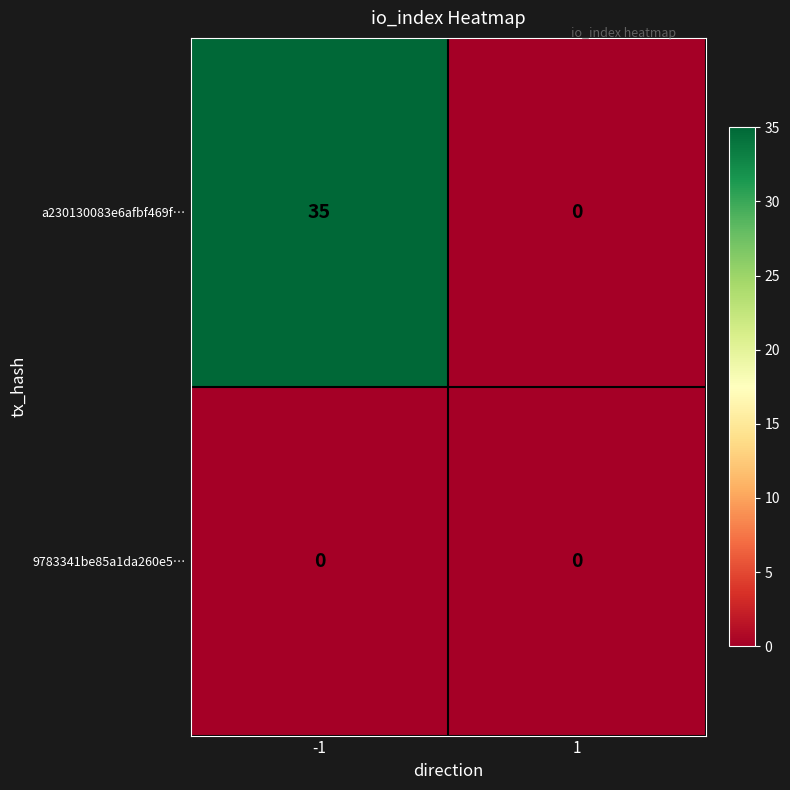

Rank the series by their maximum value, from highest to lowest.

a230130083e6afbf469f…, 9783341be85a1da260e5…